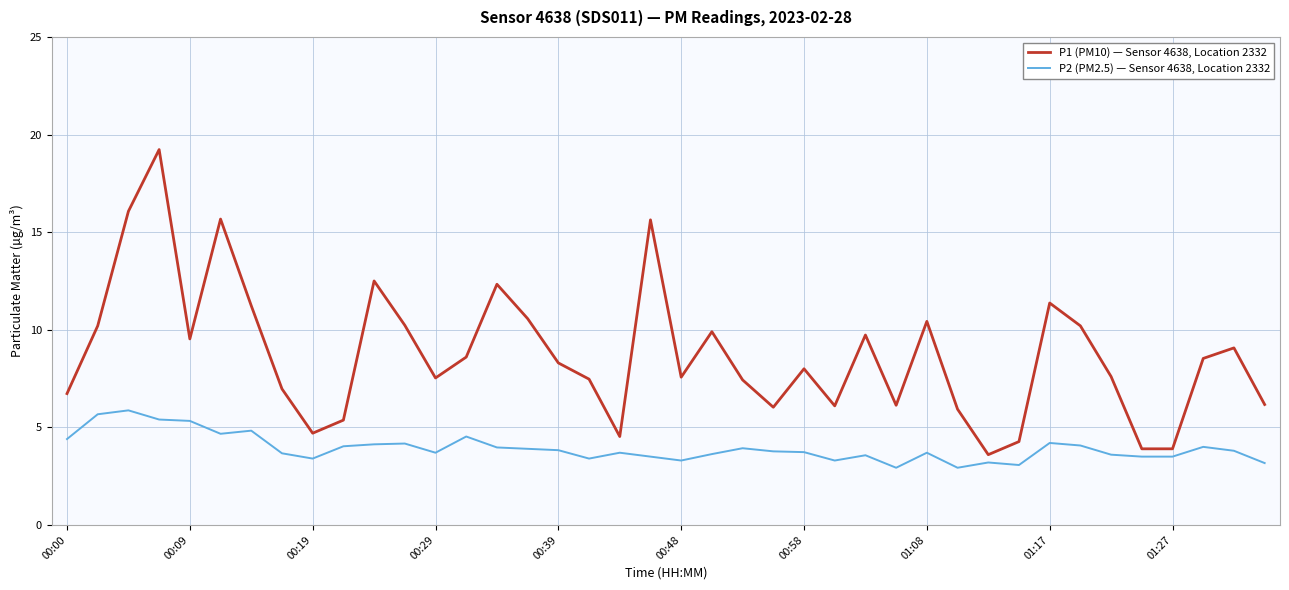

What is the average value of the P2 (PM2.5) — Sensor 4638, Location 2332 series?

3.9